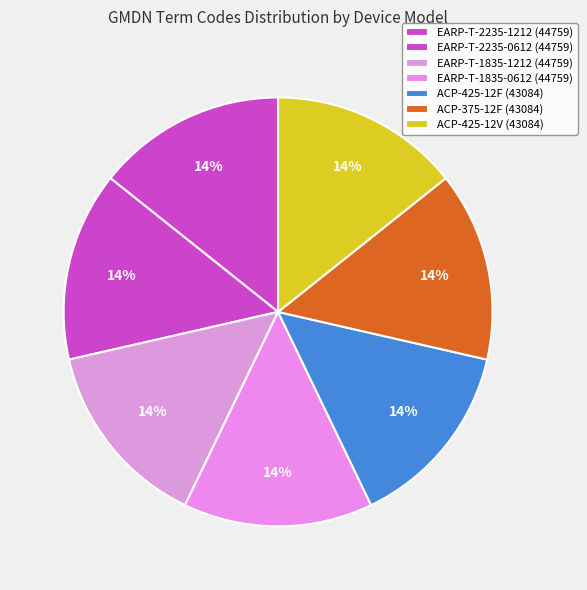

How many segments does this pie chart have?

7